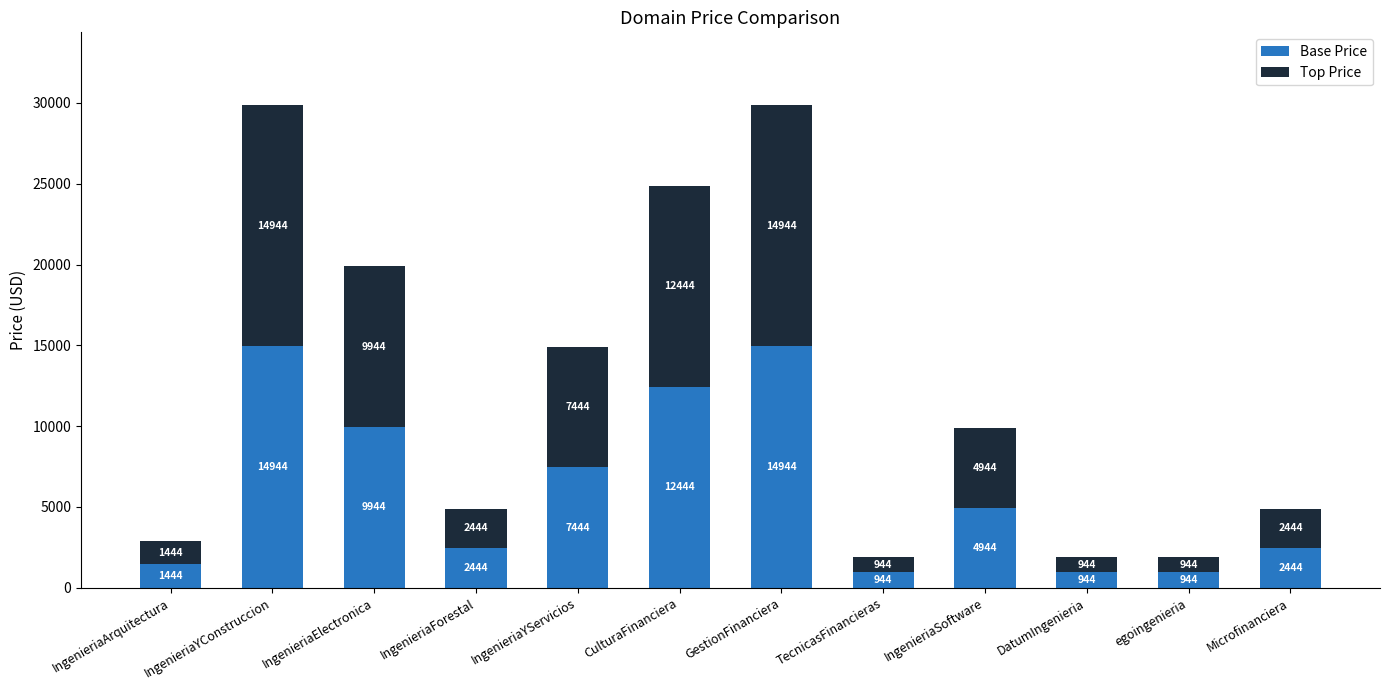

The value of Base Price at IngenieriaElectronica is 9944. True or false?

True